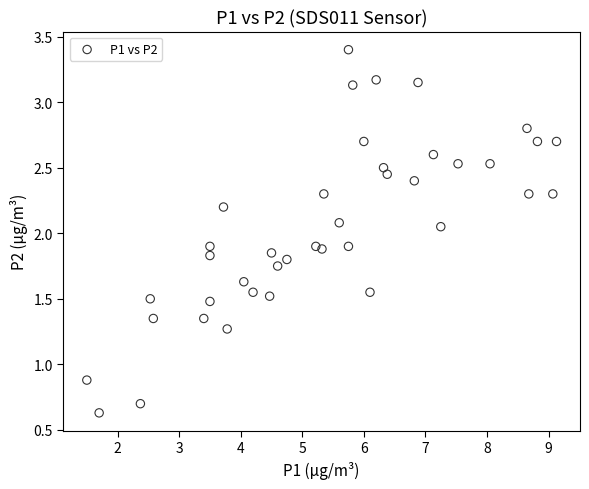

What is the range of Y values (max minus min)?

2.8